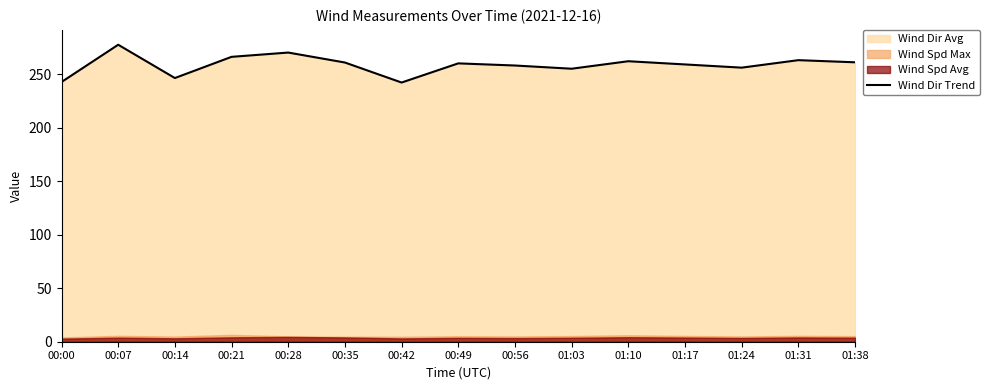

At which label does the data first exceed 260?

00:07